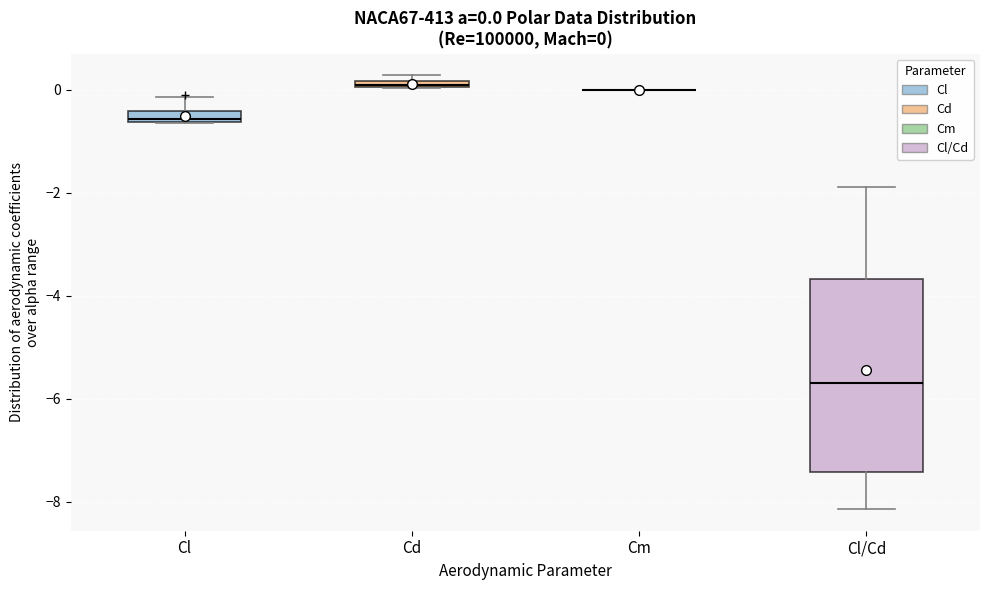

Which box is the tallest, from its lower edge to its upper edge?

Cl/Cd